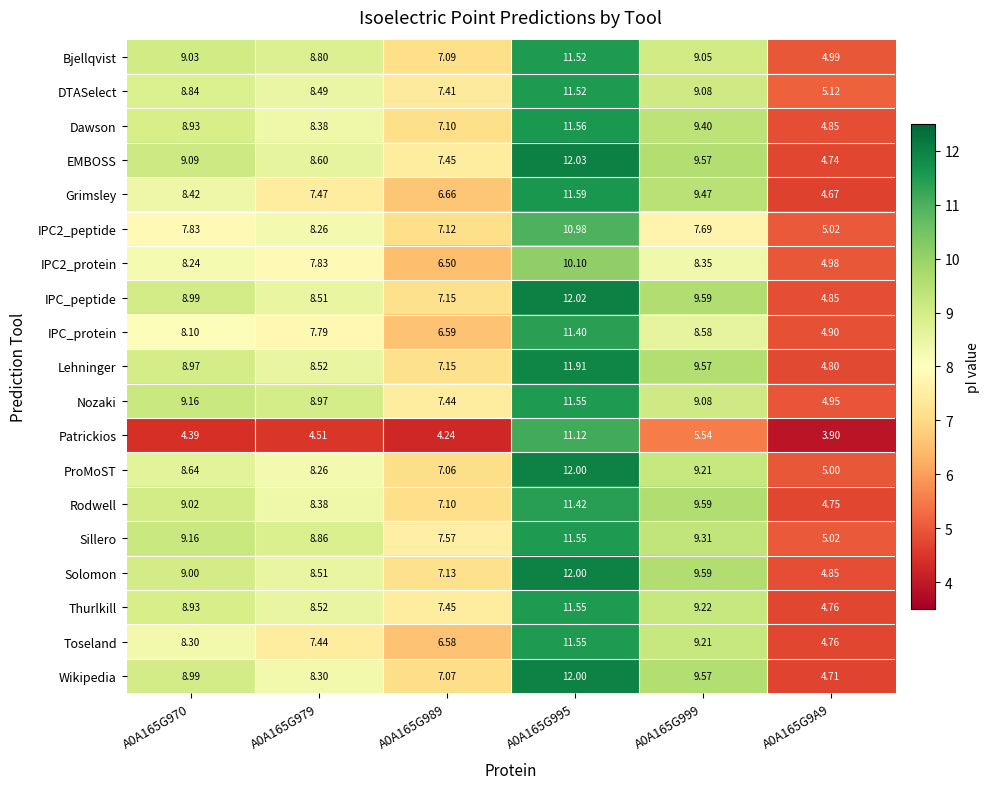

Is the value of Solomon at A0A165G979 greater than the value of IPC_peptide at A0A165G970?

No